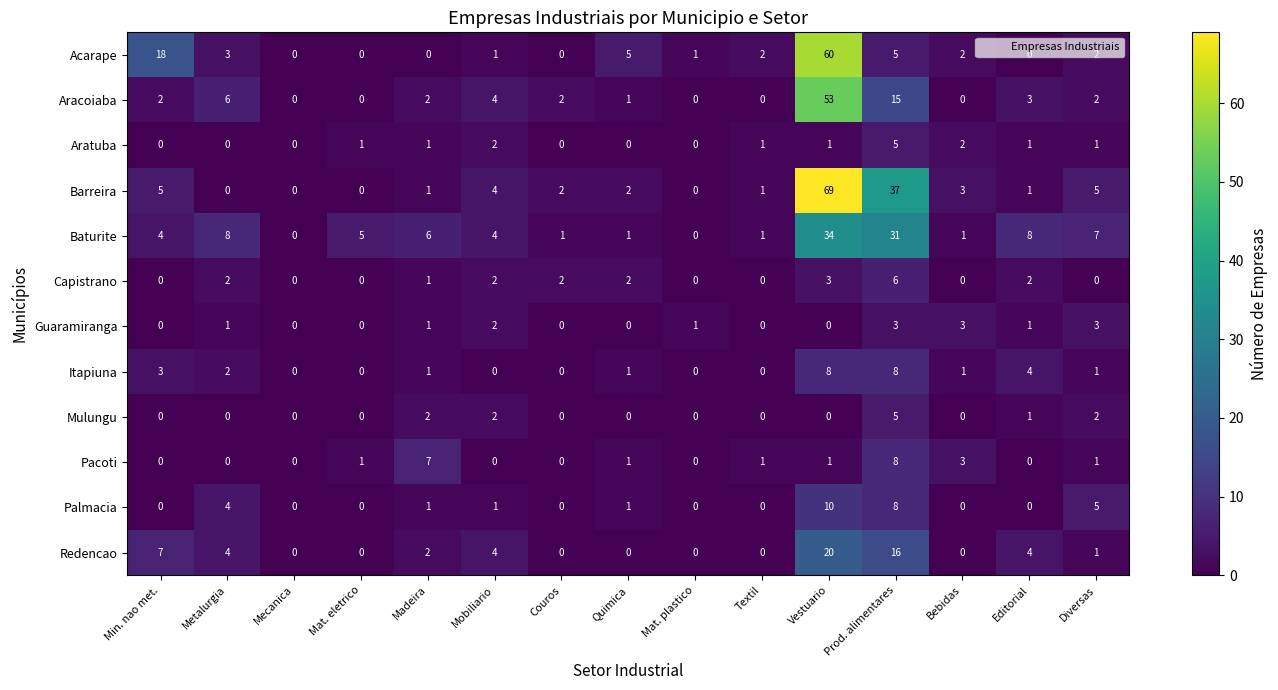

What is the difference between the Pacoti values at Prod. alimentares and Mobiliario?

8